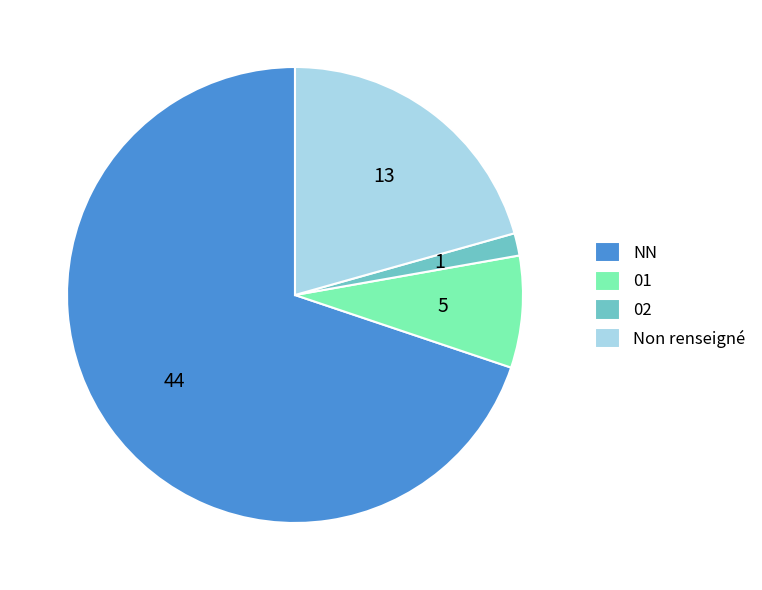

Combined, do Non renseigné and NN account for over 50%?

Yes